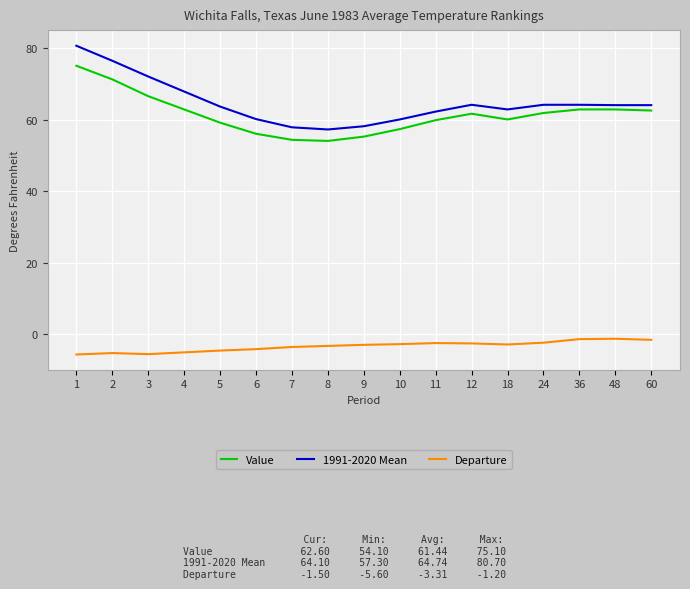

How many lines are shown in the chart?

3